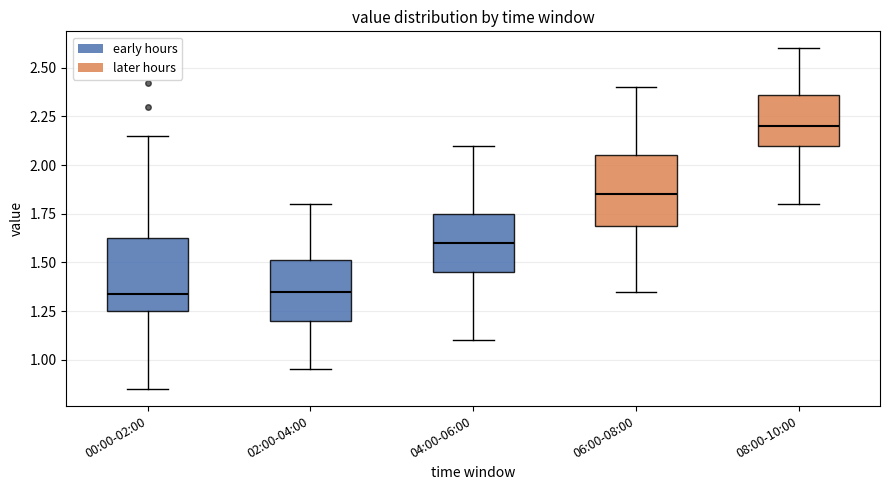

Where is the upper edge of the box for 04:00-06:00 on the y-axis? The values are not printed on the chart, so give them approximately, as read against the axis.

1.75